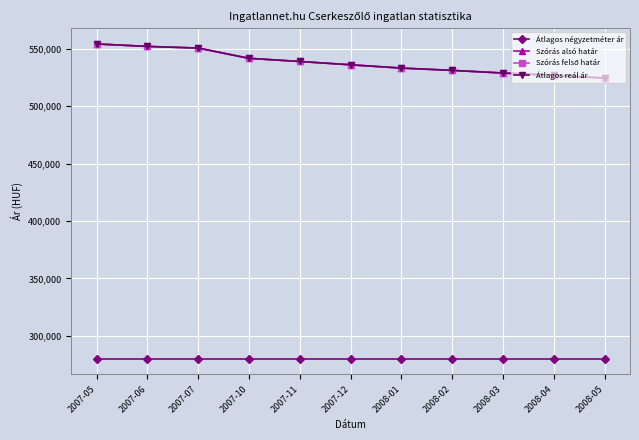

Does the chart have visible grid lines?

Yes